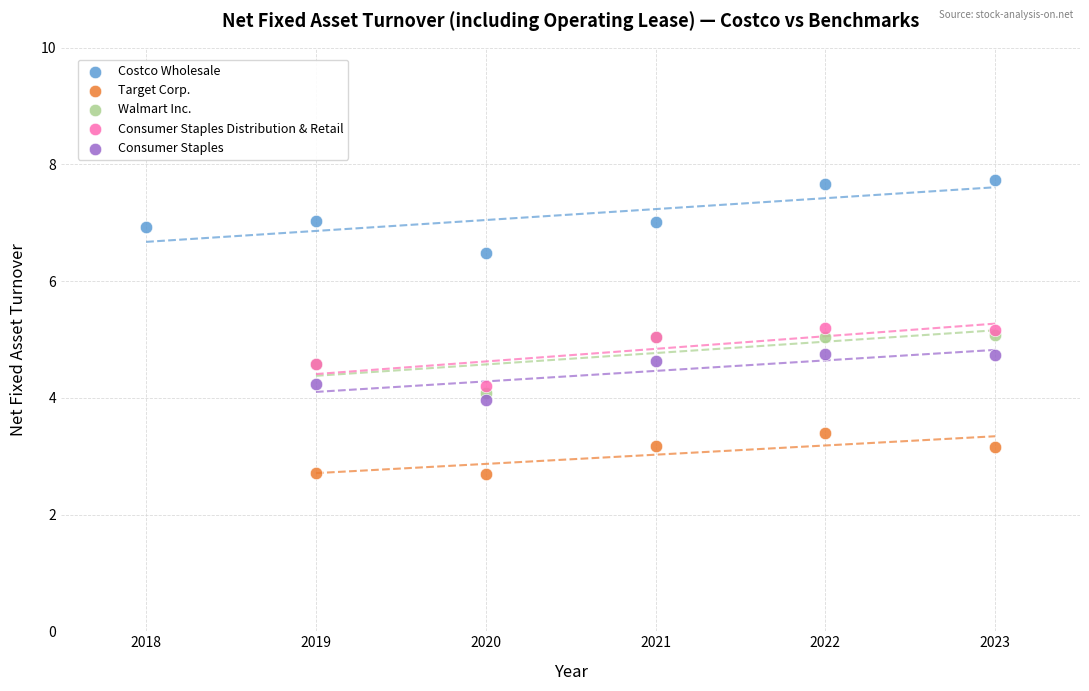

Which series reaches the maximum Y coordinate?

Costco Wholesale